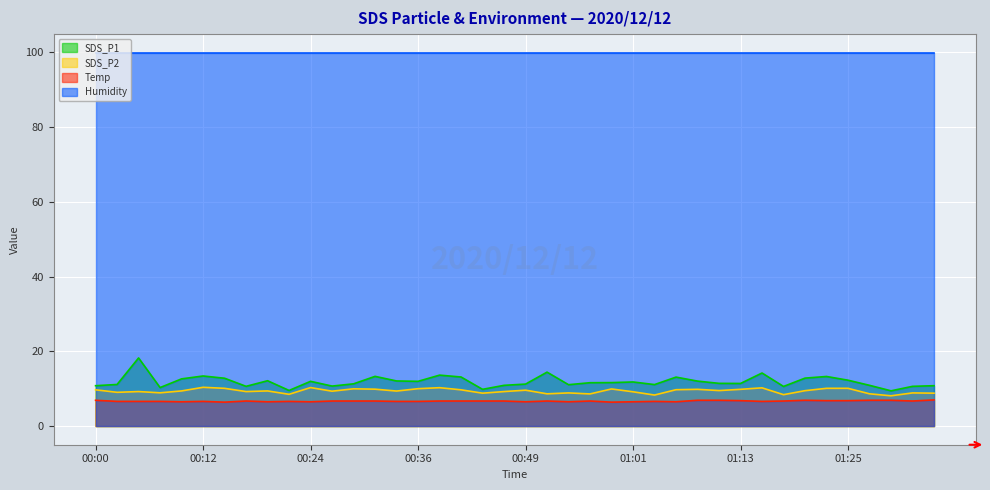

Between 00:02 and 01:25, which is larger?

01:25